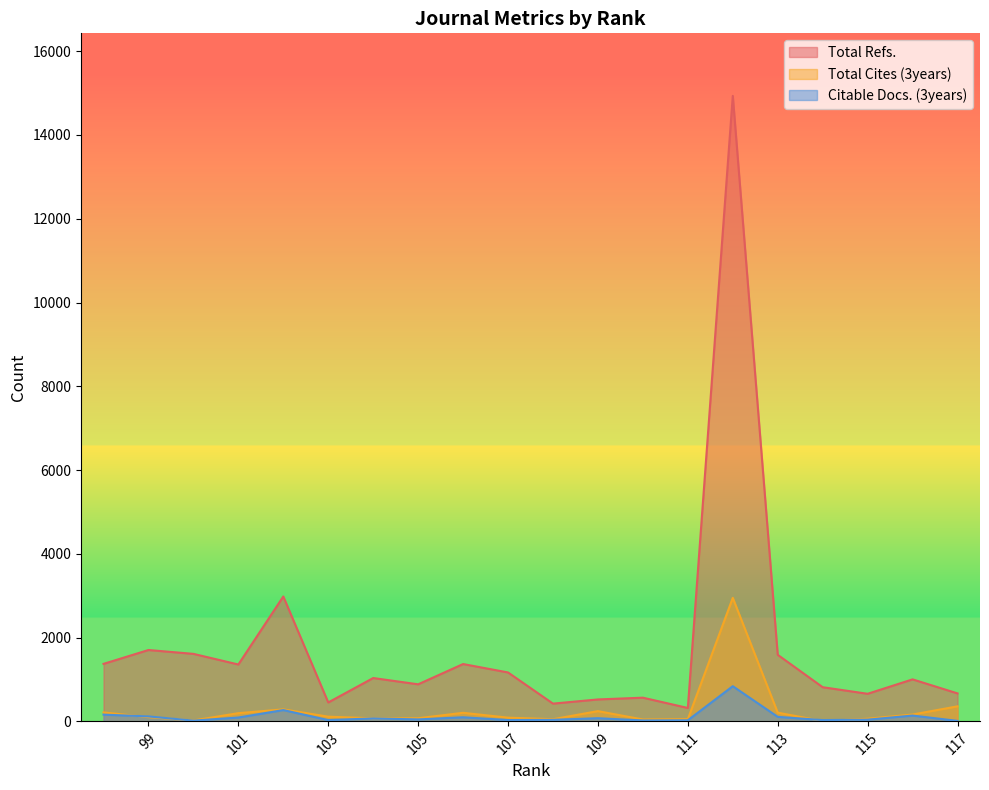

What is the difference between the second highest and second lowest values in the Total Refs. series?

2558